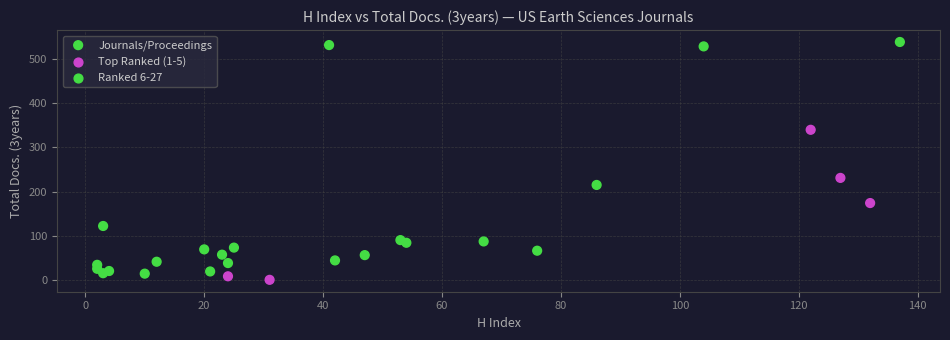

What Y value in the scatter plot is closest to 269?

231